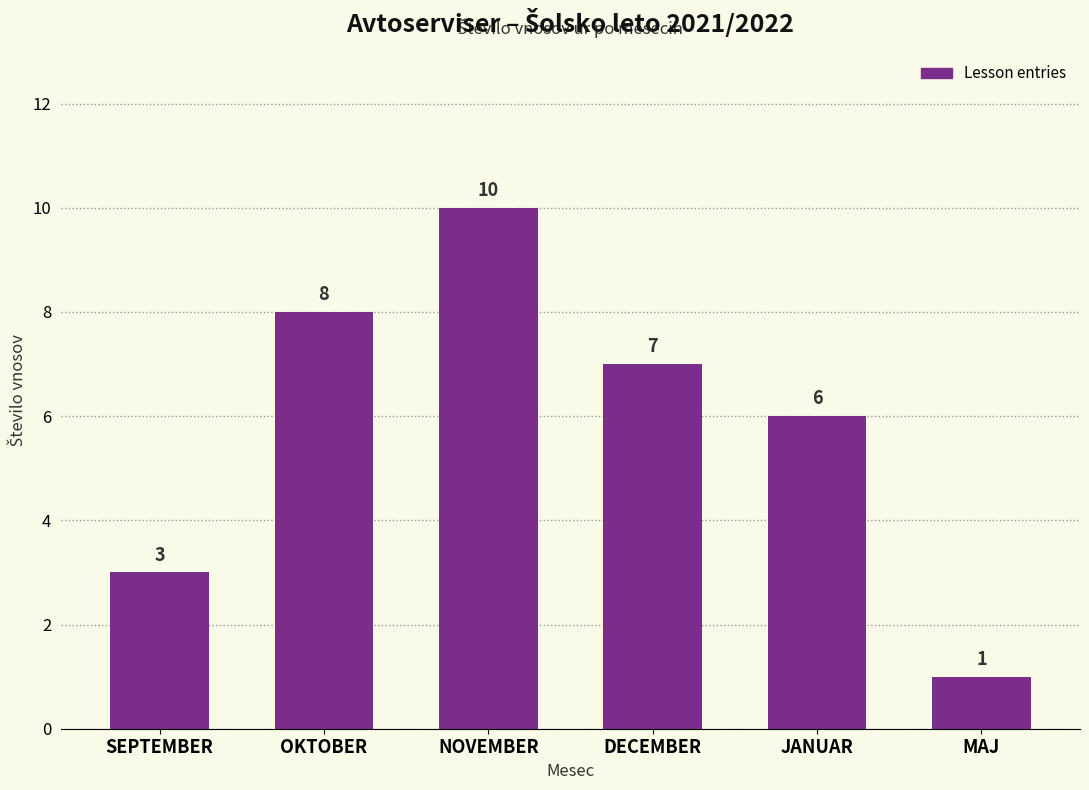

What is the change in value from SEPTEMBER to DECEMBER?

+4